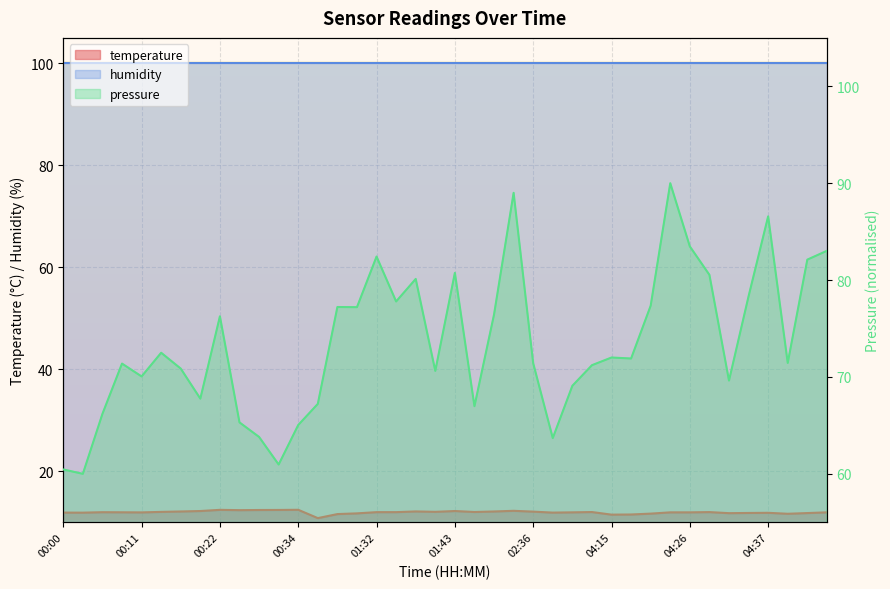

What is the sum of all values?

478.6